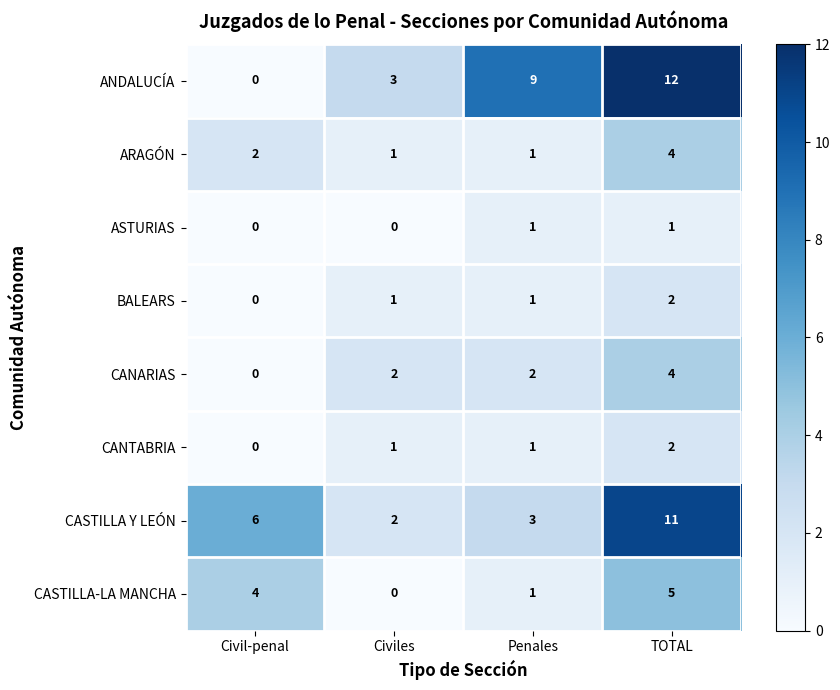

Where is ARAGÓN nearest to the value 2?

Civil-penal